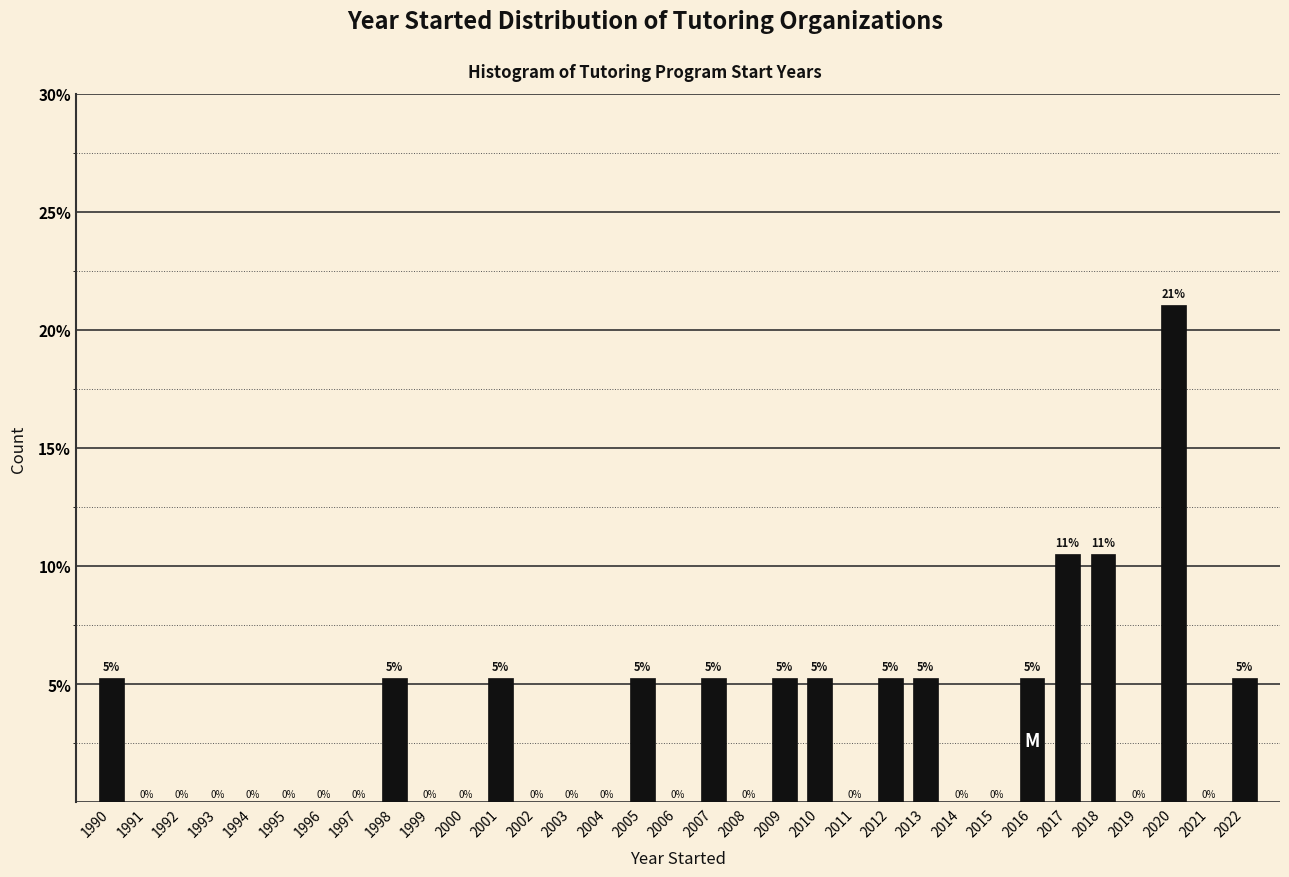

The value at 1991 is 0.0. True or false?

True